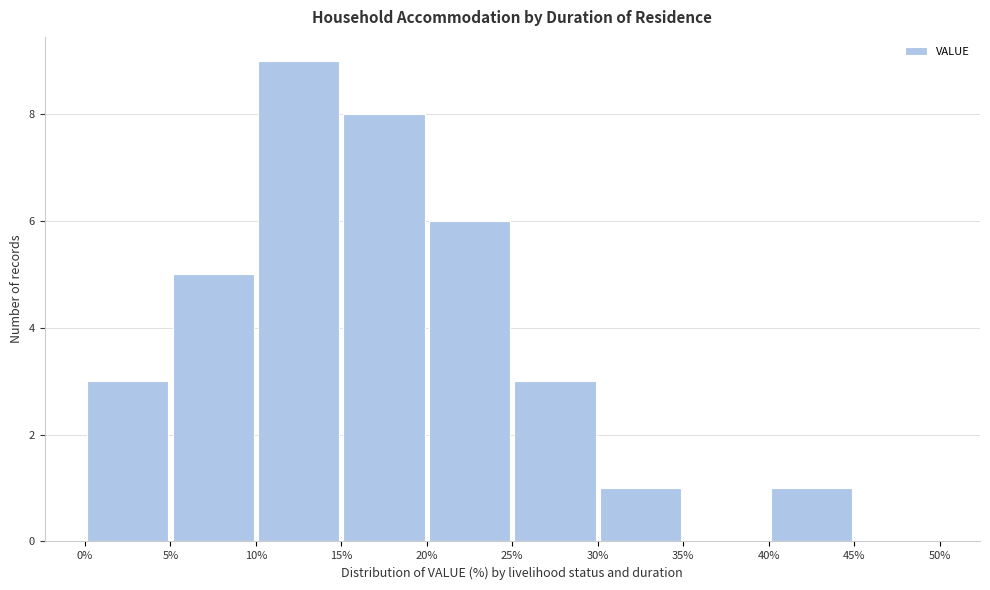

Reading left to right, list every bar in this chart as the range it spans on the x-axis followed by its height. The values are not printed on the chart, so give them approximately, as read against the axis.

0% to 5%: 3
5% to 10%: 5
10% to 15%: 9
15% to 20%: 8
20% to 25%: 6
25% to 30%: 3
30% to 35%: 1
35% to 40%: 0
40% to 45%: 1
45% to 50%: 0